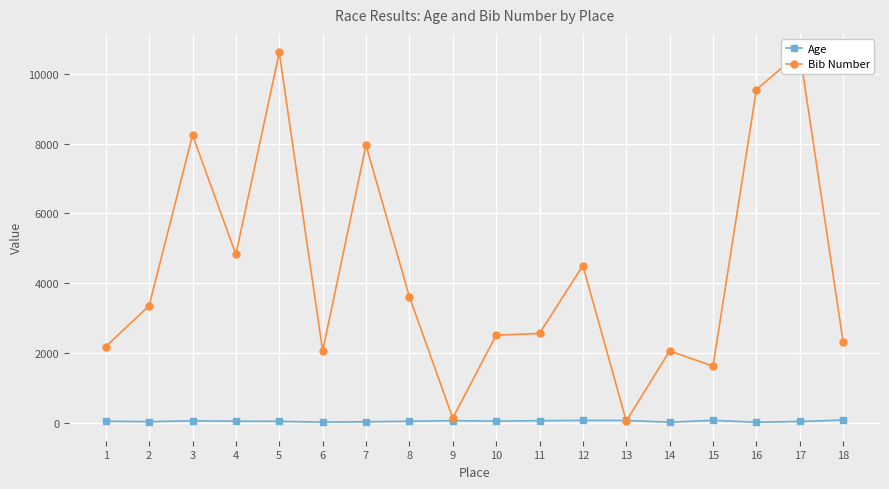

At which category is the sum across all series the highest?

5